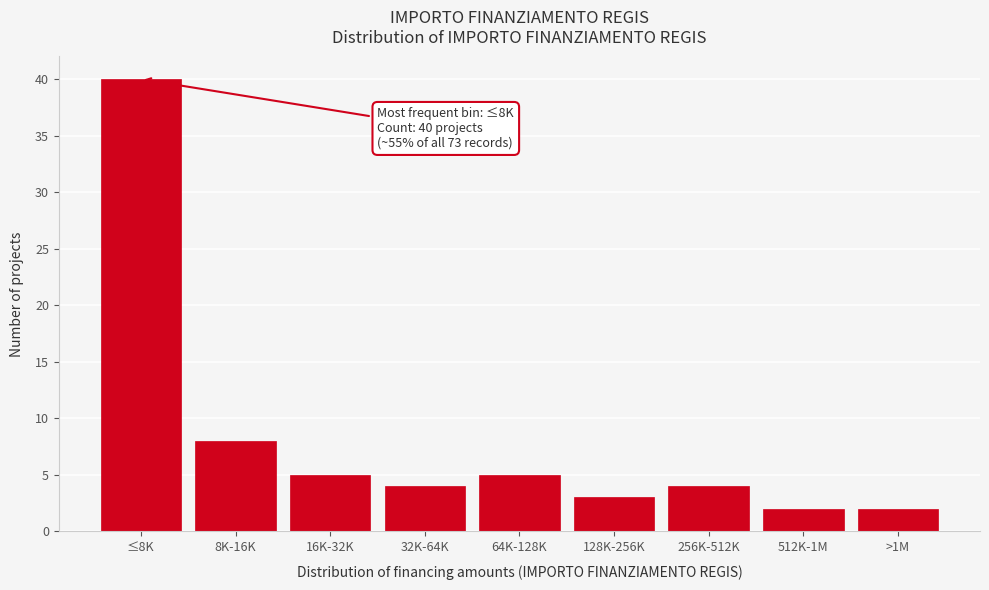

Reading right to left, extract all data points from this chart.

>1M=2	512K-1M=2	256K-512K=4	128K-256K=3	64K-128K=5	32K-64K=4	16K-32K=5	8K-16K=8	≤8K=40